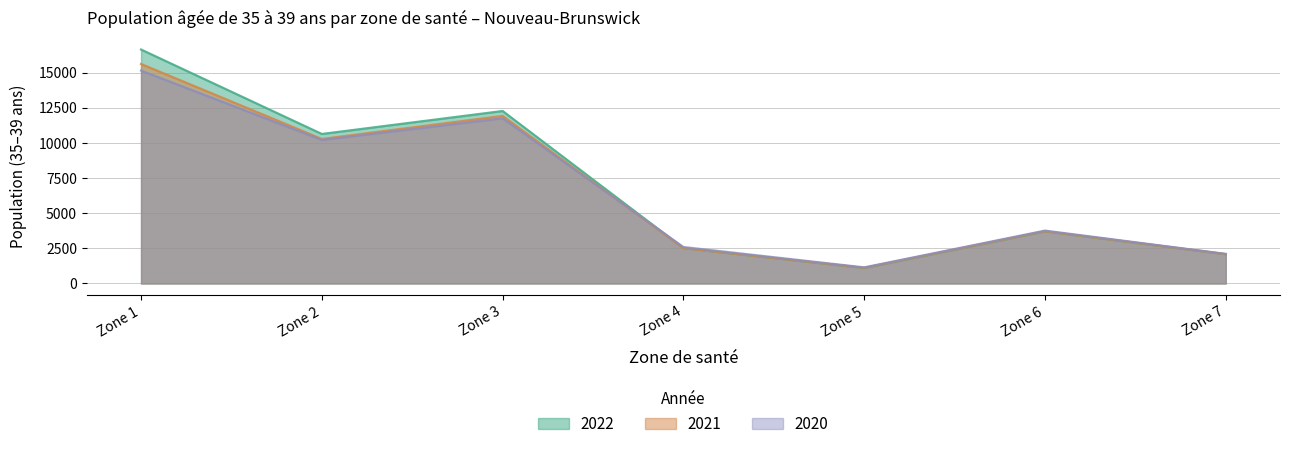

Which series has the widest spread of values?

2022